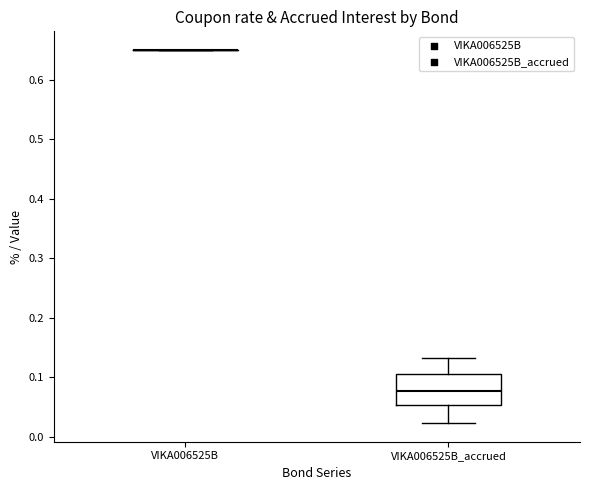

Reading left to right, transcribe this box plot: for each box, give where its median line is, the range the box spans, and where its two whiskers end, as read against the y-axis. The values are not printed on the chart, so give them approximately, as read against the axis.

VIKA006525B: box collapsed to a line at 0.65, whiskers 0.65 to 0.65
VIKA006525B_accrued: median 0.08, box 0.05 to 0.11, whiskers 0.02 to 0.13